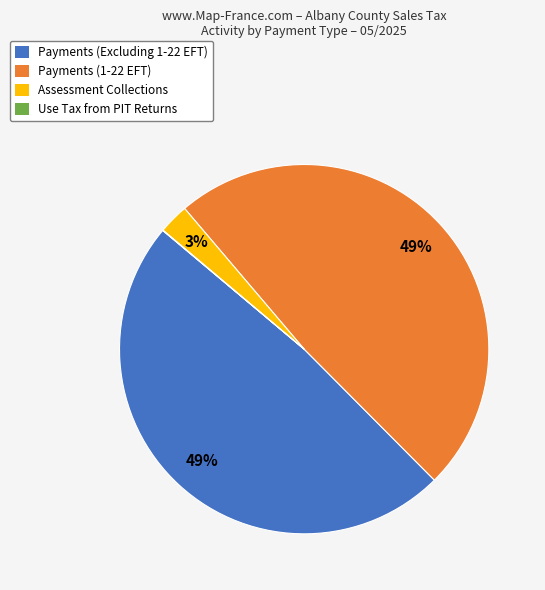

What percentage is the Payments (1-22 EFT) slice, to the nearest percent?

49%